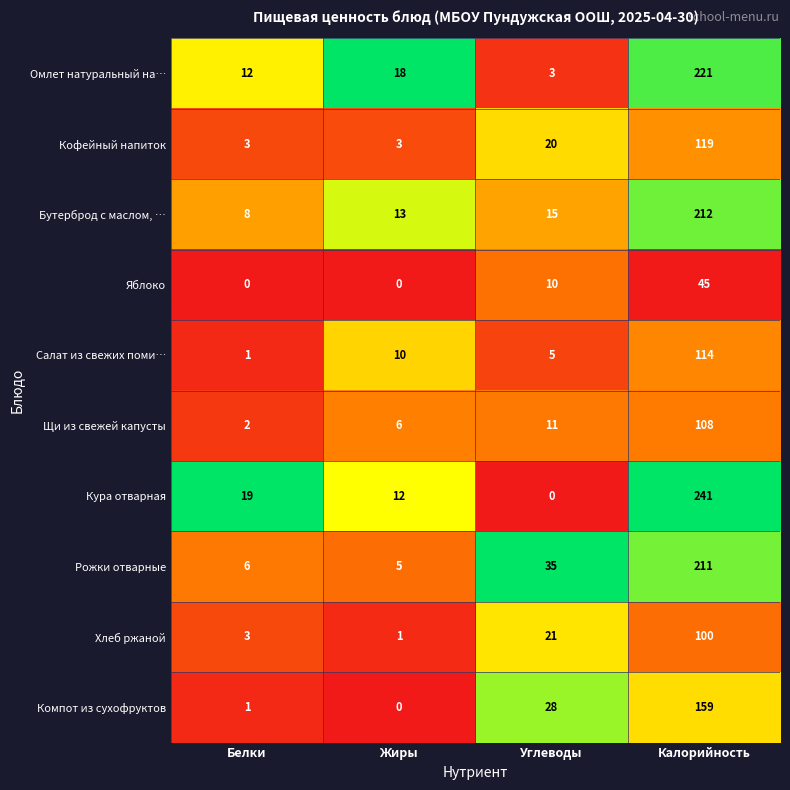

List the labels in order of Компот из сухофруктов value, smallest first.

Жиры, Белки, Углеводы, Калорийность